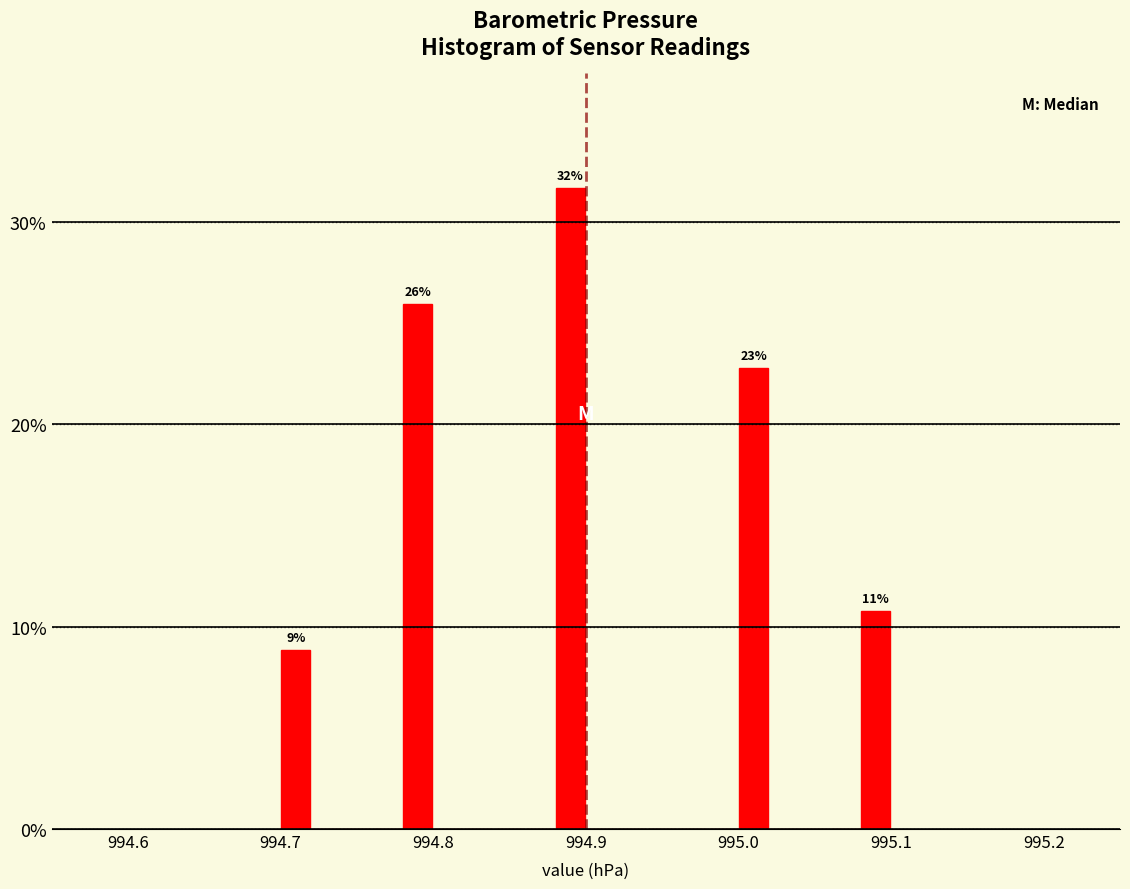

Read against the x-axis, roughly where is the centre of the tallest bar?

994.89